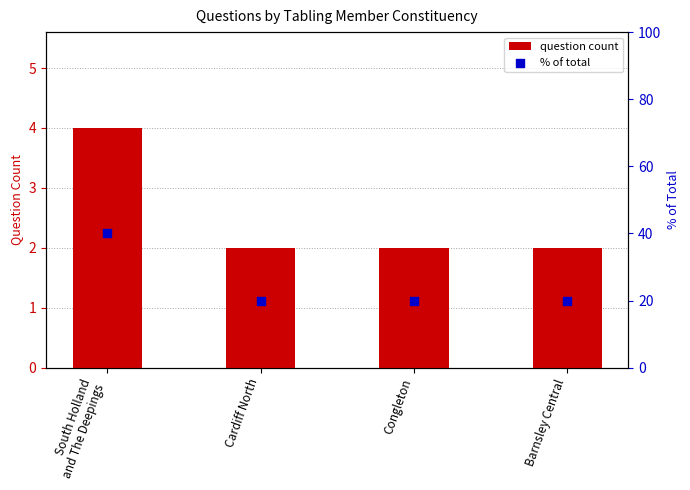

Which series contains the highest Y value?

% of total